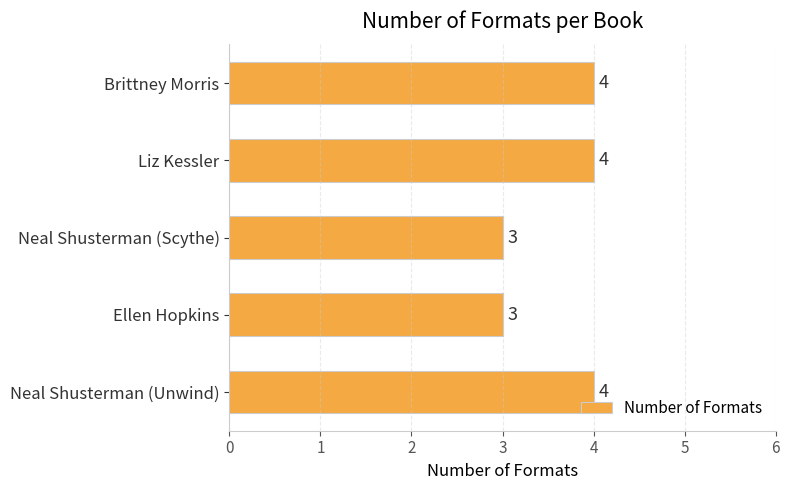

Reading bottom to top, list all the values displayed in this chart.

4	3	3	4	4